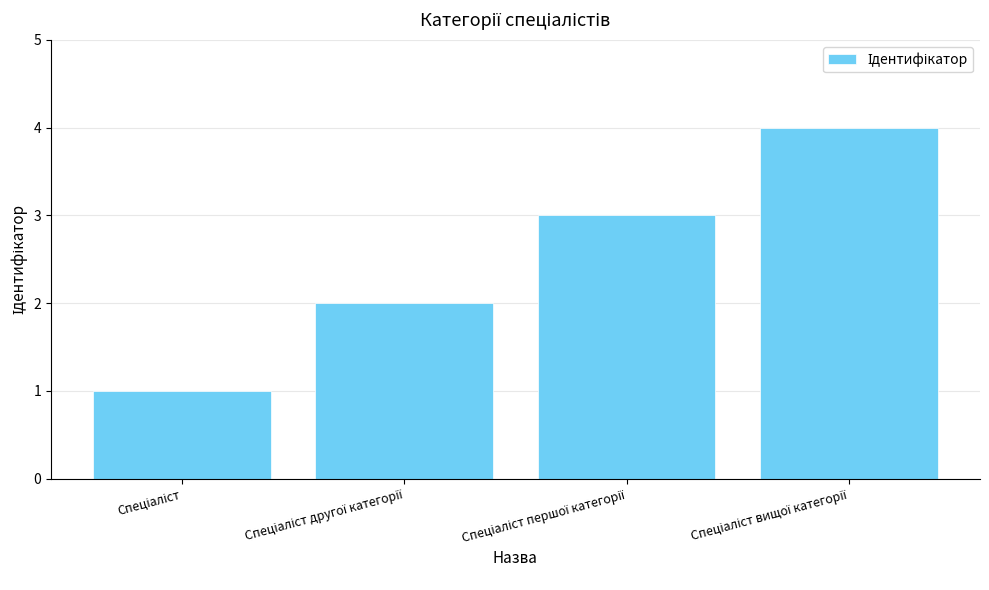

What is the greatest value displayed?

4